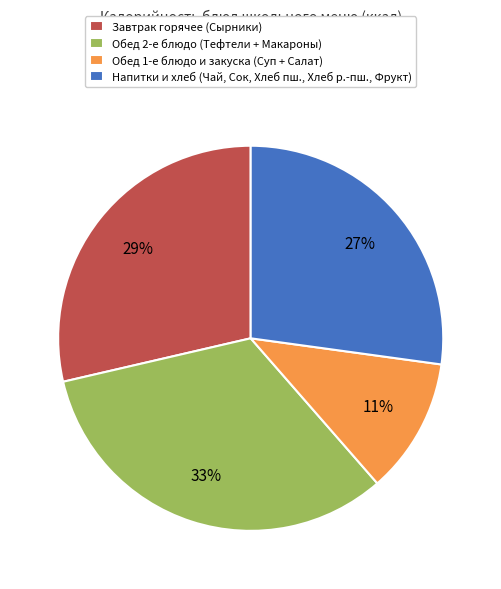

Which slice is the smallest?

Обед 1-е блюдо и закуска (Суп + Салат)